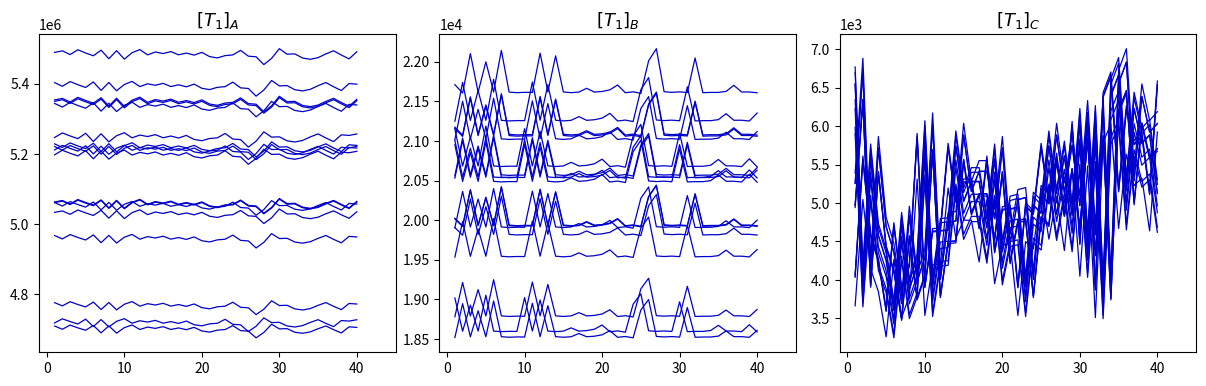

Which series has the largest range (max minus min)?

Samples